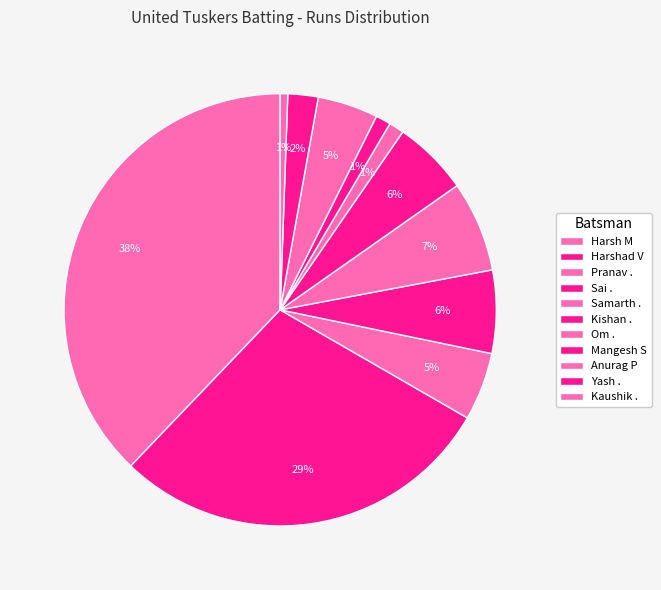

To the nearest percent, what percentage of the pie is Kaushik .?

1%